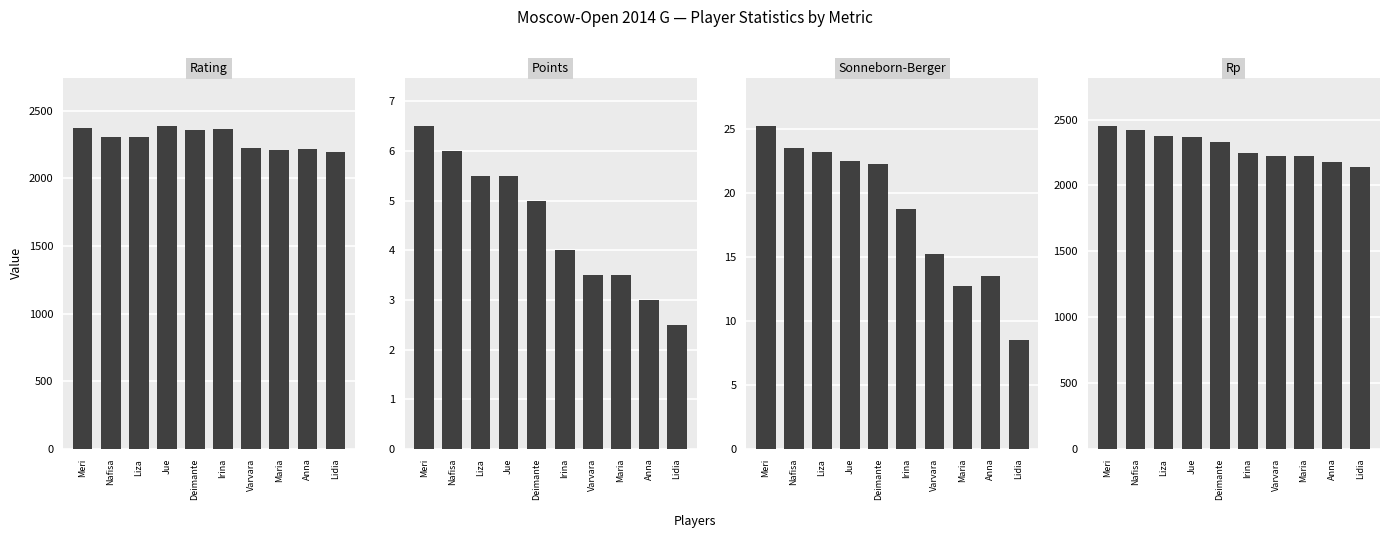

Reading right to left, extract all data points from this chart.

Rating: 2195.0	2217.0	2210.0	2227.0	2365.0	2355.0	2386.0	2308.0	2301.0	2374.0
Points: 2.5	3.0	3.5	3.5	4.0	5.0	5.5	5.5	6.0	6.5
Sonneborn-Berger: 8.5	13.5	12.8	15.2	18.8	22.2	22.5	23.2	23.5	25.2
Rp: 2139.0	2177.0	2223.0	2221.0	2243.0	2330.0	2364.0	2372.0	2418.0	2451.0